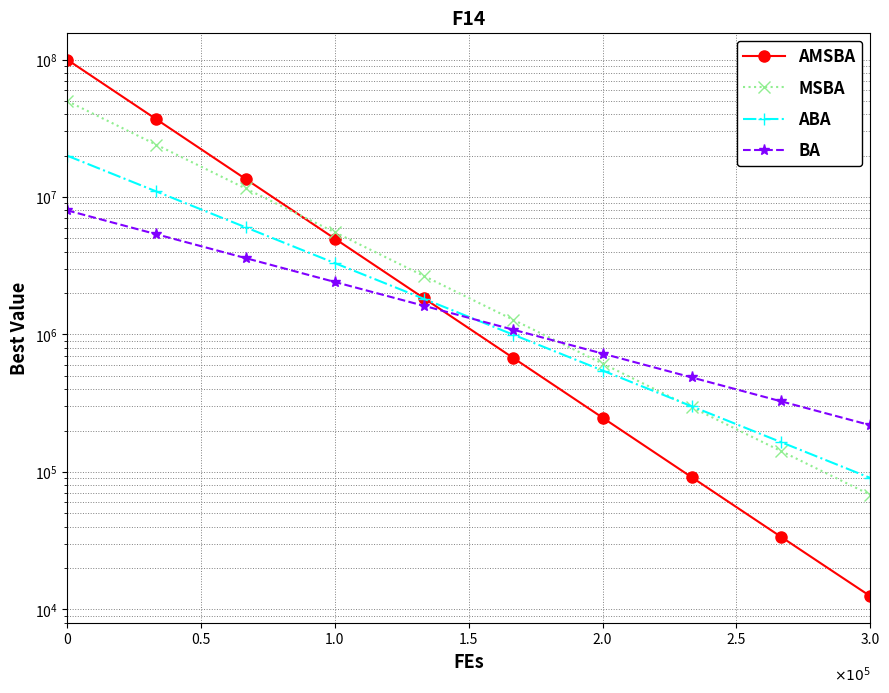

What is the label of the 14th point from the right?

2.5